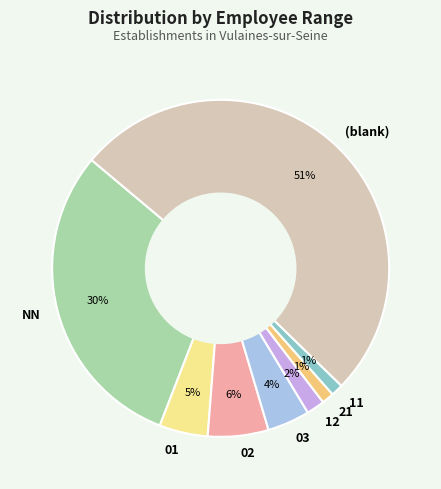

Does (blank) represent more than half of the total?

Yes